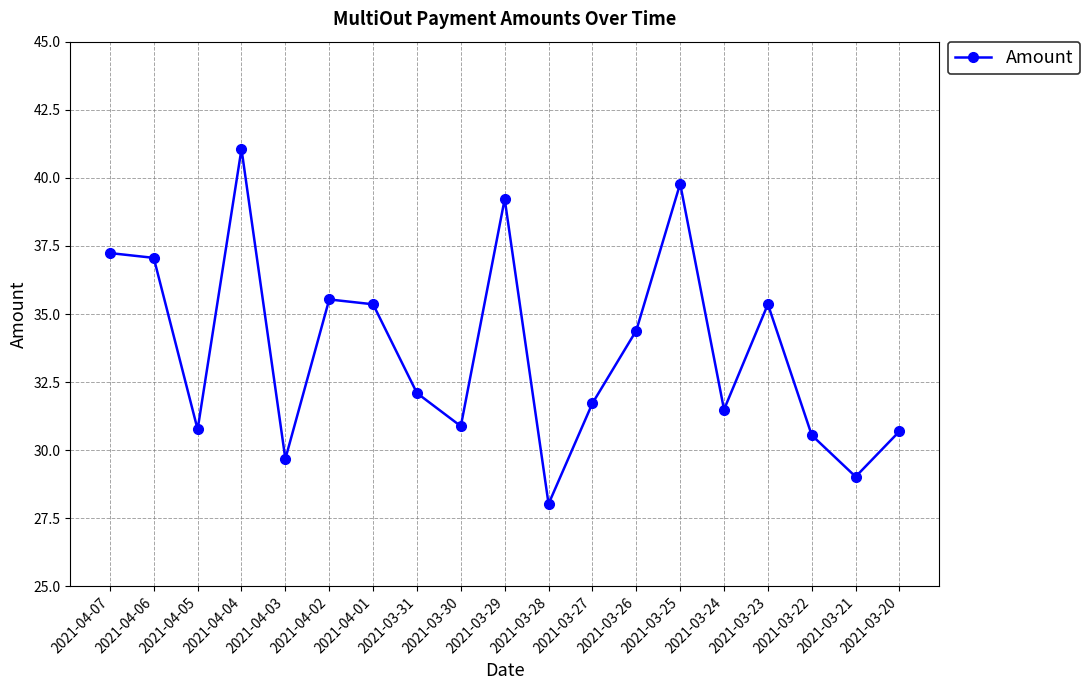

Count the number of categories in the chart.

19